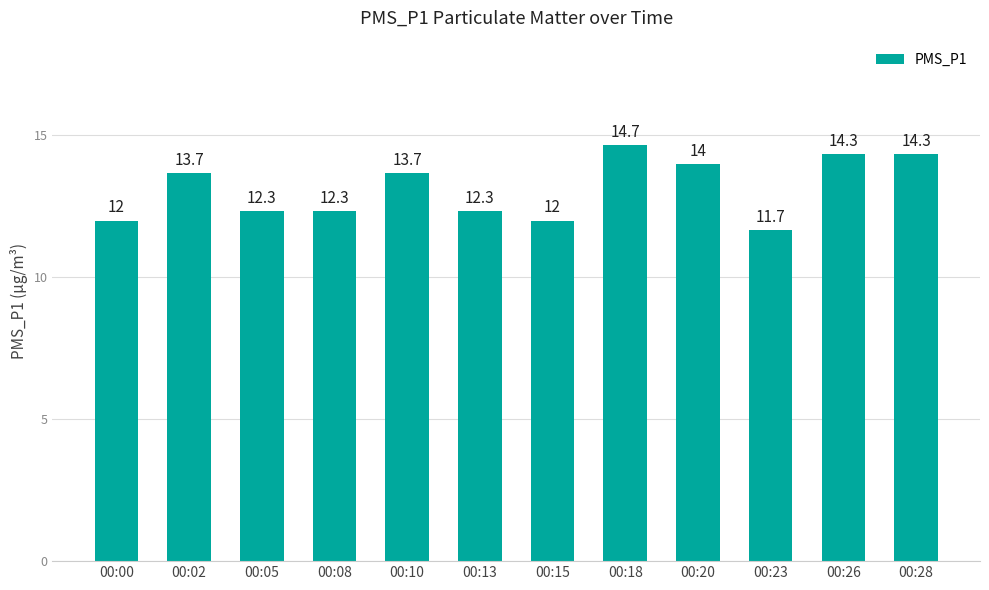

How many data points are above 13?

6